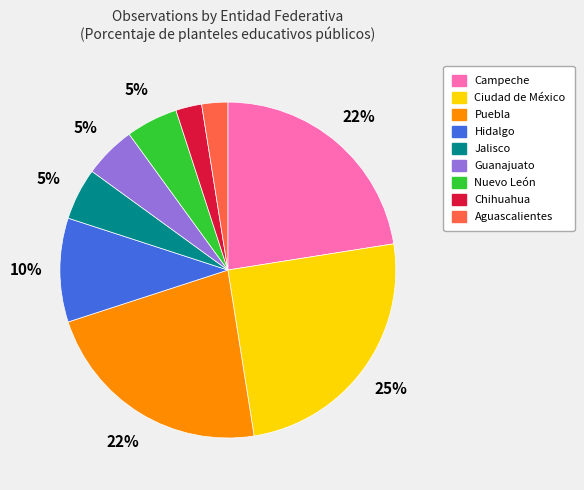

To the nearest percent, what is the difference between the Ciudad de México and Guanajuato slice percentages?

20%